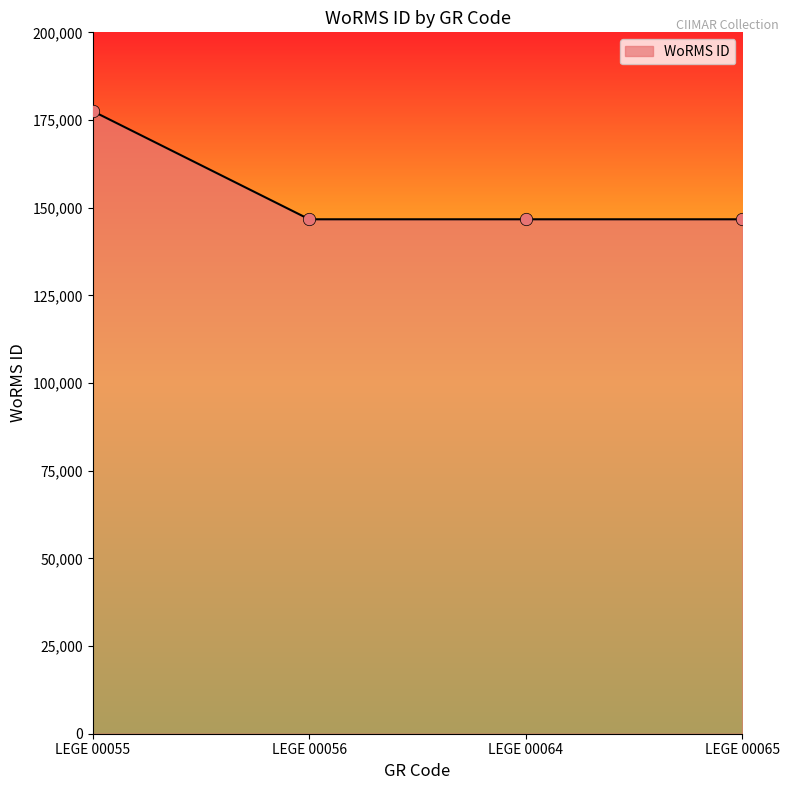

Approximately how many times larger is the value at LEGE 00065 compared to LEGE 00055?

0.8